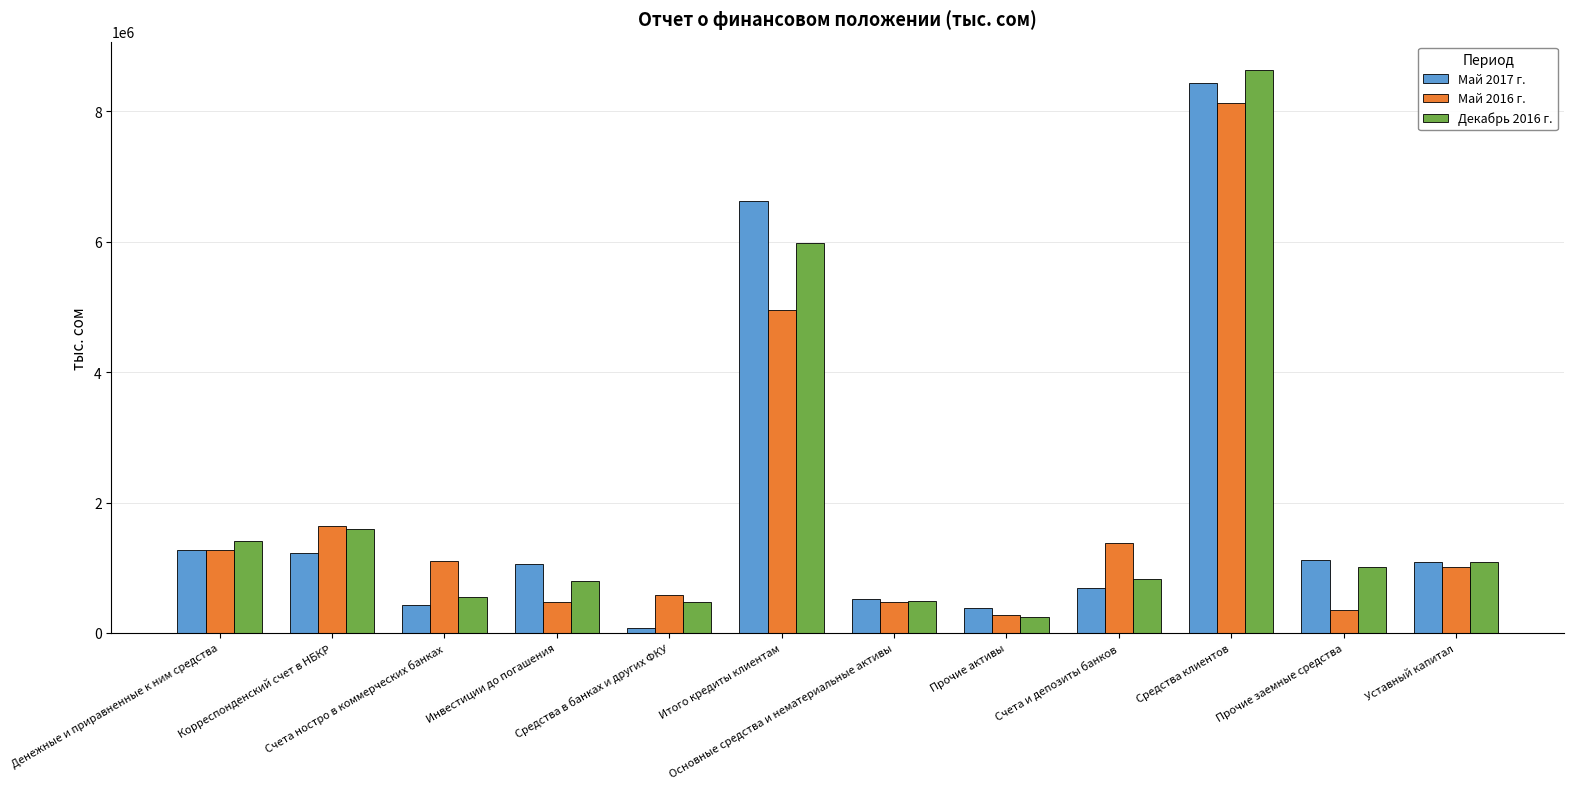

What is the spread (max minus min) of values at Счета и депозиты банков?

690909